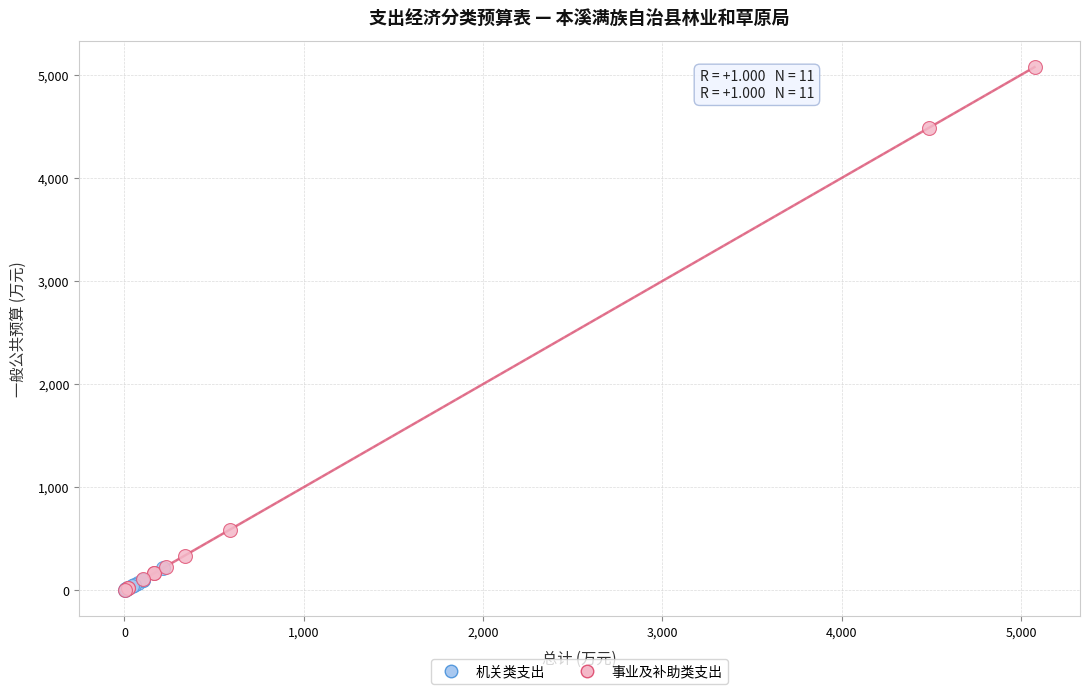

What are all the series names shown in the legend?

机关类支出, 事业及补助类支出